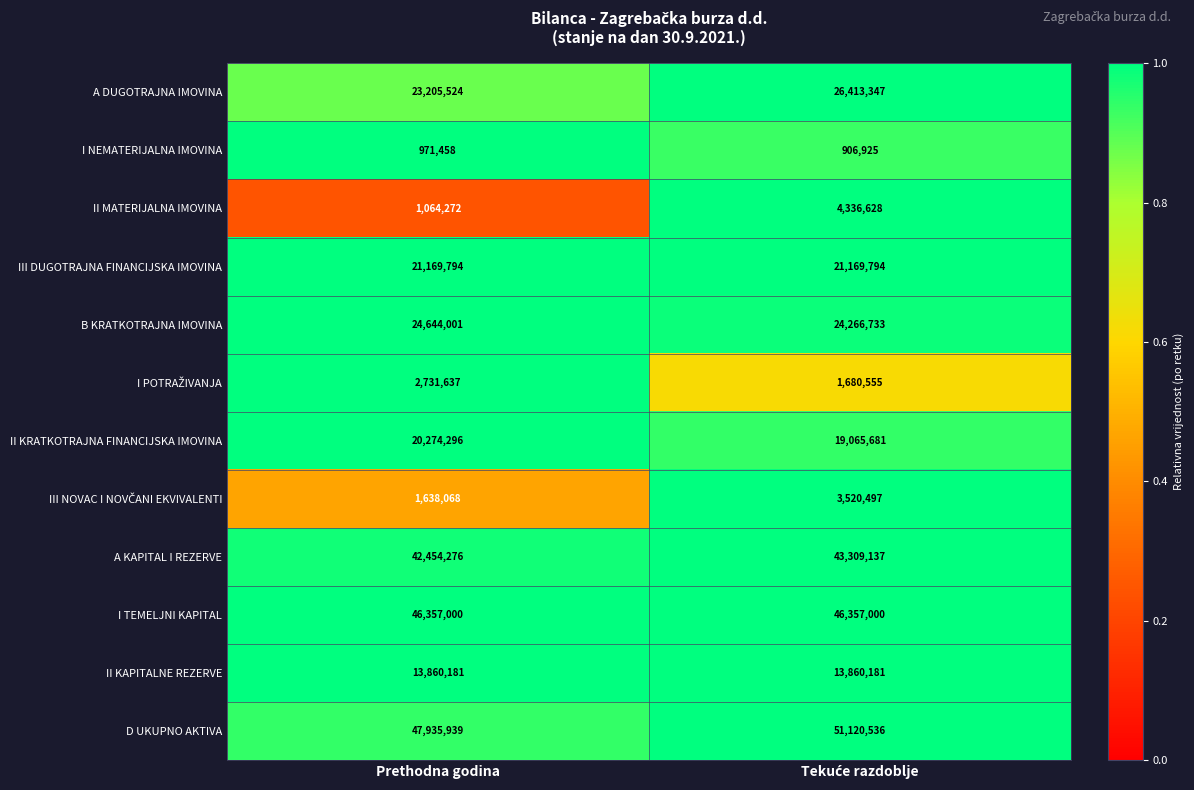

What value does the II KRATKOTRAJNA FINANCIJSKA IMOVINA series have at Prethodna godina?

20274296